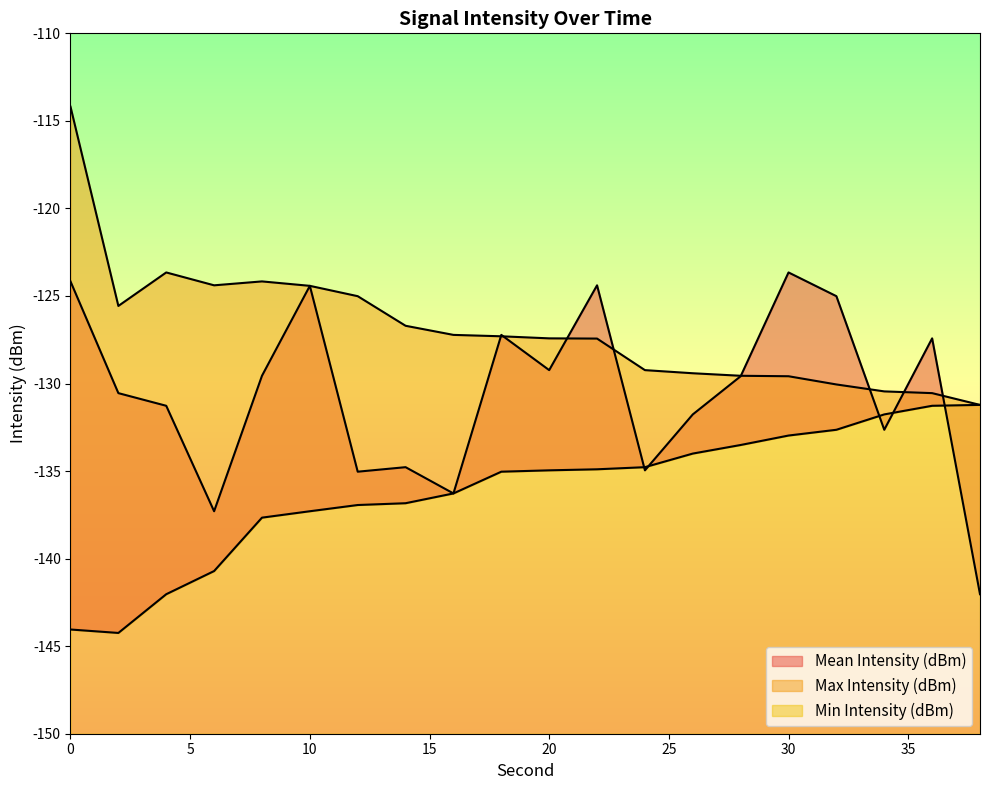

What value does the Min Intensity (dBm) series have at 2?

-144.2